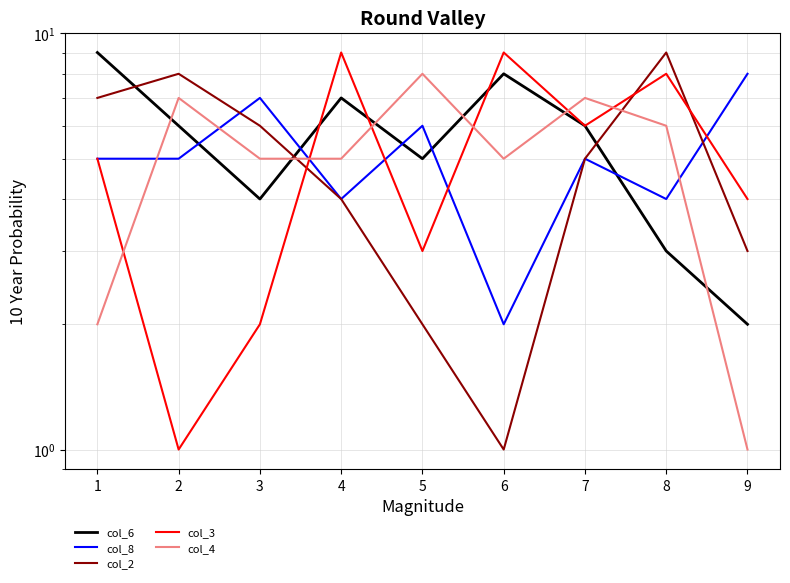

Reading left to right, list all the values displayed in this chart.

col_6: 9	6	4	7	5	8	6	3	2
col_8: 5	5	7	4	6	2	5	4	8
col_2: 7	8	6	4	2	1	5	9	3
col_3: 5	1	2	9	3	9	6	8	4
col_4: 2	7	5	5	8	5	7	6	1